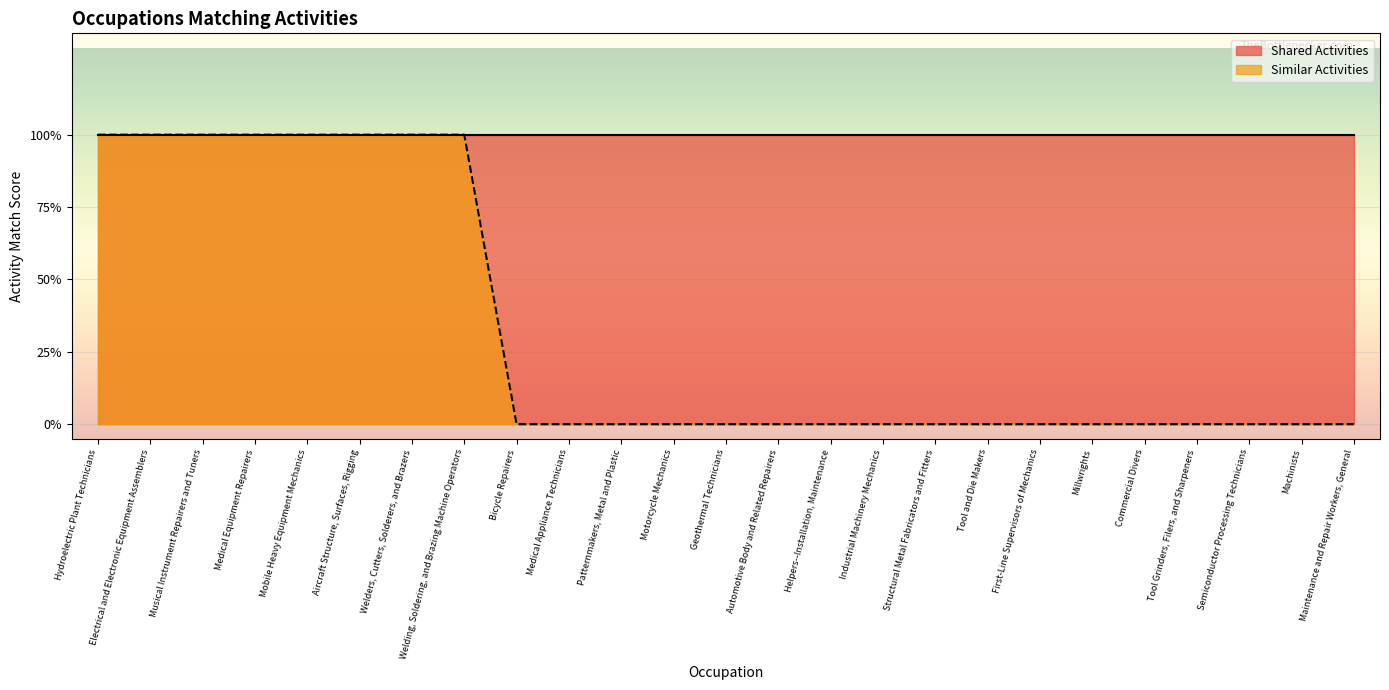

List the labels in order of value, smallest first.

Bicycle Repairers, Medical Appliance Technicians, Patternmakers, Metal and Plastic, Motorcycle Mechanics, Geothermal Technicians, Automotive Body and Related Repairers, Helpers--Installation, Maintenance, Industrial Machinery Mechanics, Structural Metal Fabricators and Fitters, Tool and Die Makers, First-Line Supervisors of Mechanics, Millwrights, Commercial Divers, Tool Grinders, Filers, and Sharpeners, Semiconductor Processing Technicians, Machinists, Maintenance and Repair Workers, General, Hydroelectric Plant Technicians, Electrical and Electronic Equipment Assemblers, Musical Instrument Repairers and Tuners, Medical Equipment Repairers, Mobile Heavy Equipment Mechanics, Aircraft Structure, Surfaces, Rigging, Welders, Cutters, Solderers, and Brazers, Welding, Soldering, and Brazing Machine Operators